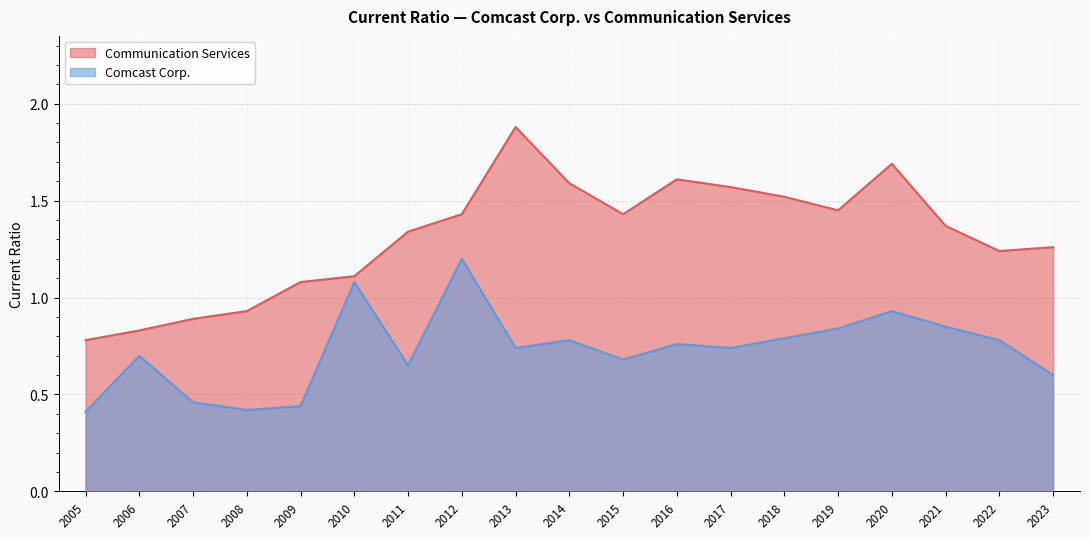

The value of Communication Services at 2014 is 2.2. True or false?

False